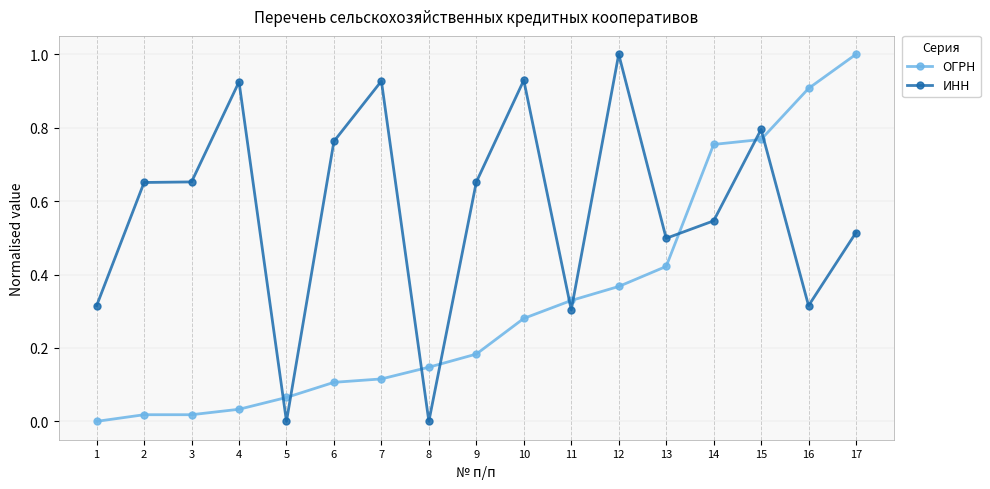

Which series changed the most between 13 and 17?

ОГРН